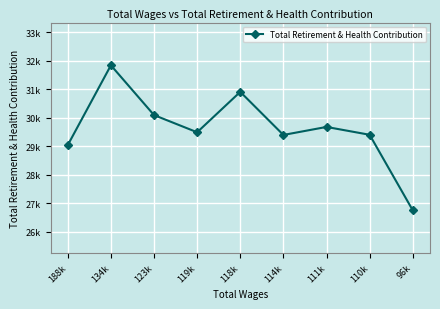

What value does the data have at 118k?

30908